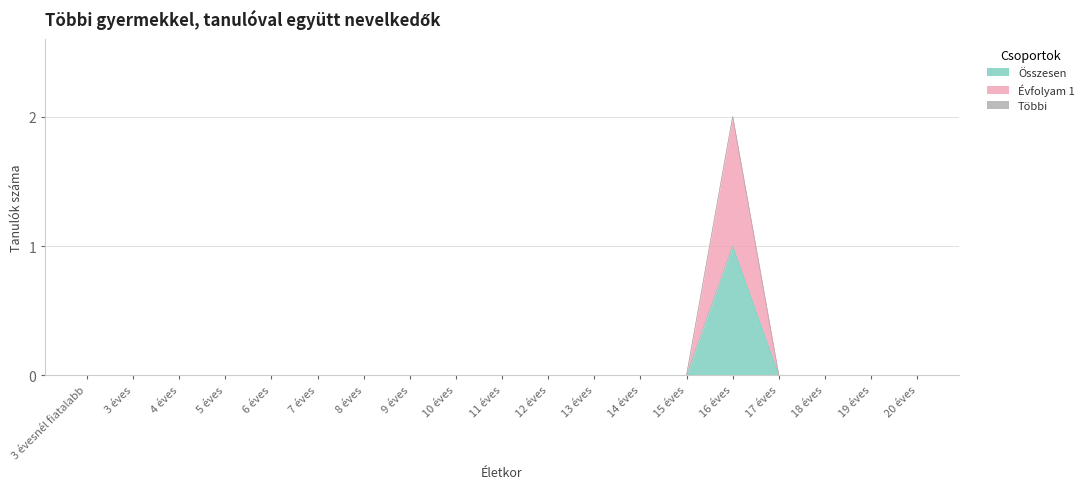

Which series changed the most between 5 éves and 9 éves?

Összesen